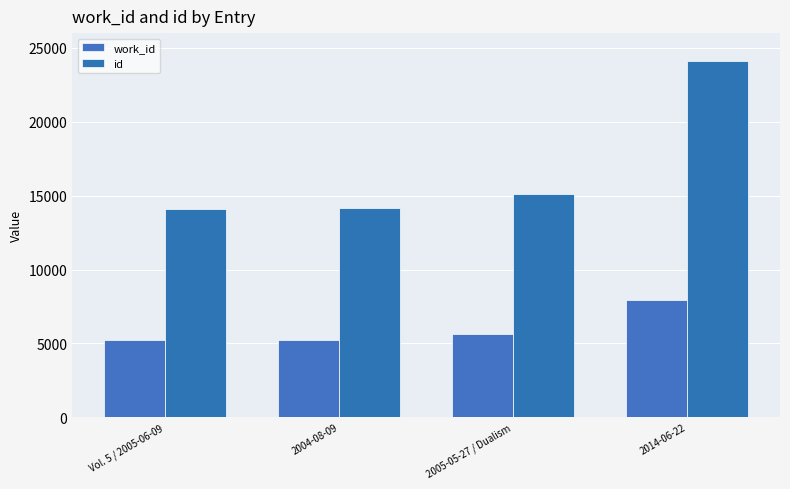

Are the bars horizontal?

No